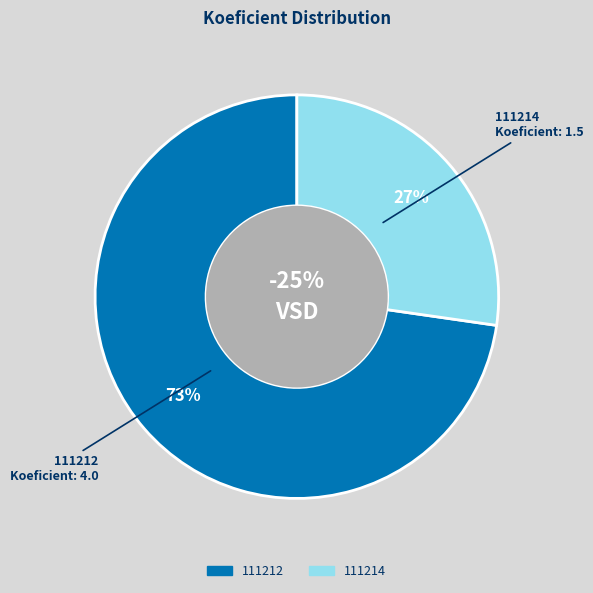

Between 111212 and 111214, which is larger?

111212